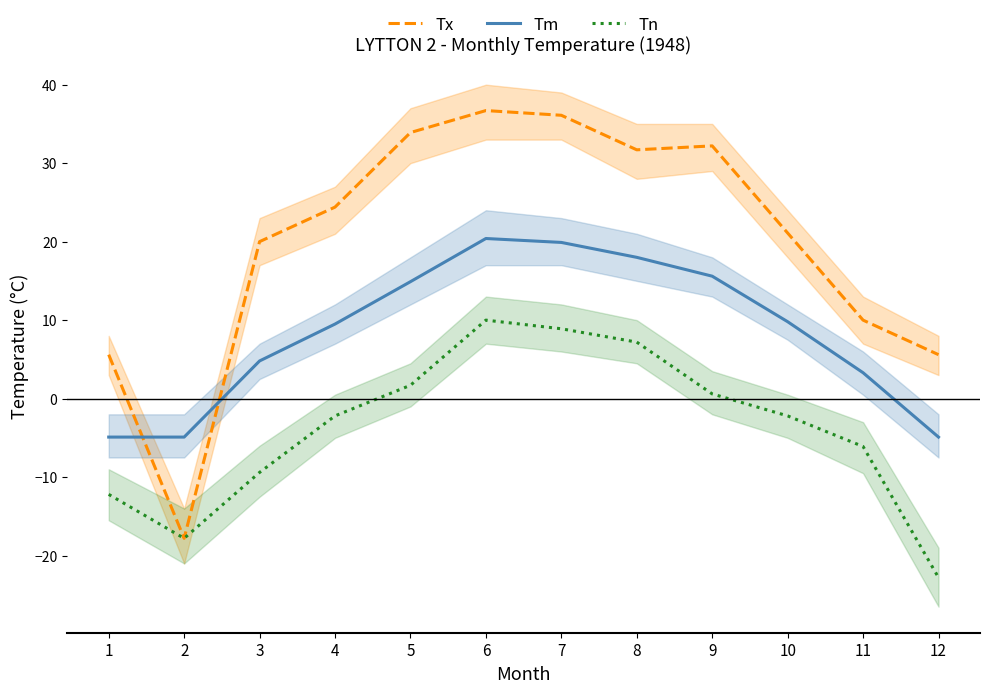

What is the difference between the second highest and second lowest values in the Tm series?

24.8